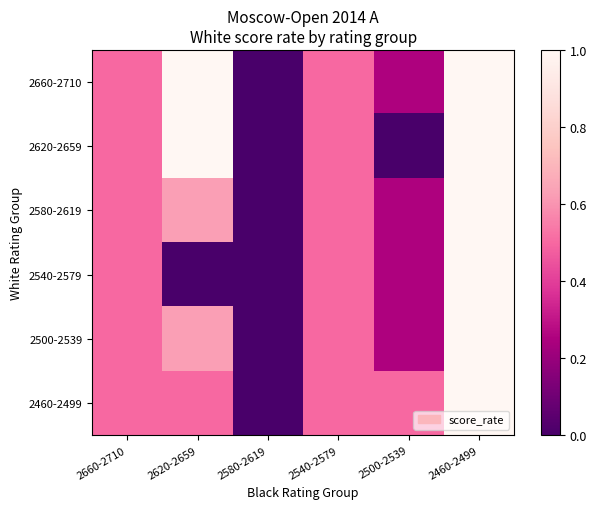

Count the number of categories in the chart.

6